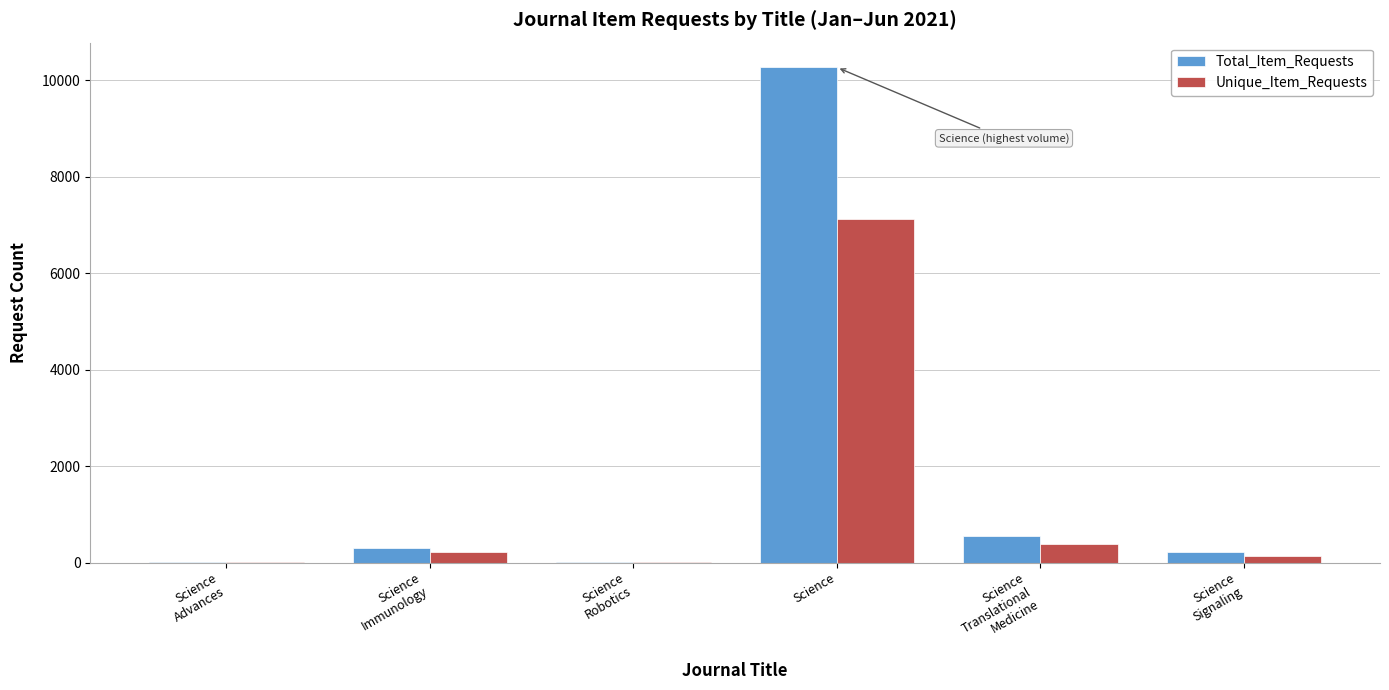

What is the highest value of the Total_Item_Requests series?

10269